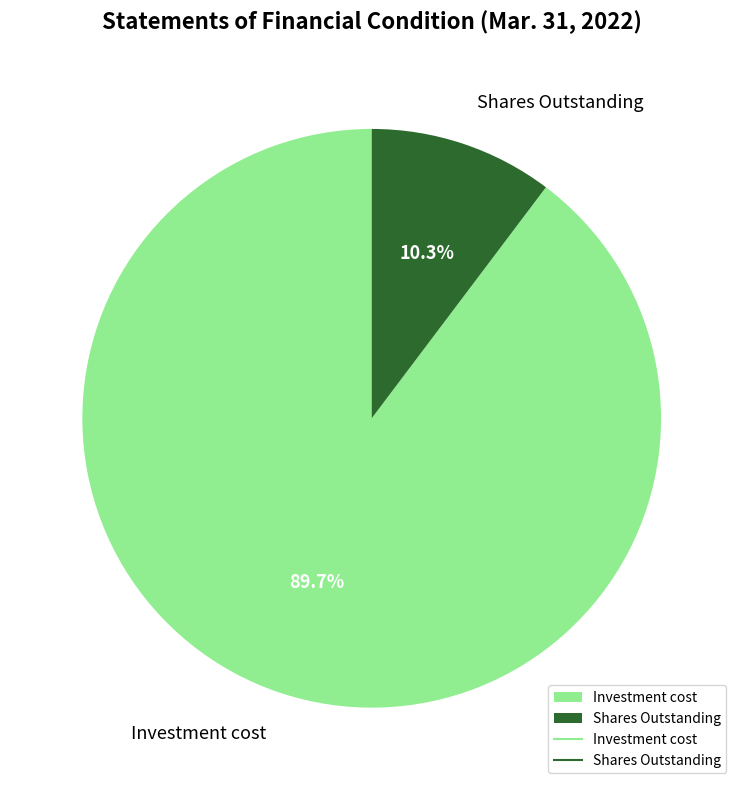

To the nearest percent, what is the difference between the Shares Outstanding and Investment cost slice percentages?

79%